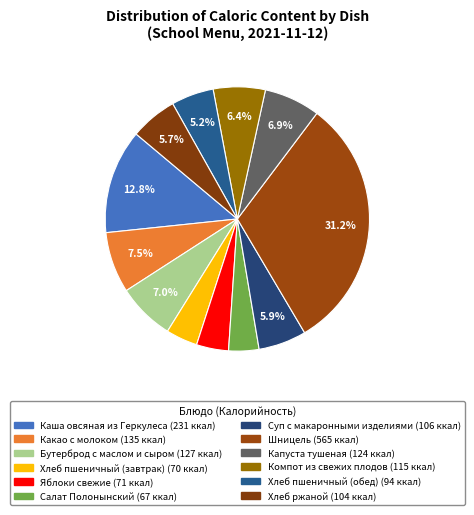

How many segments does this pie chart have?

12